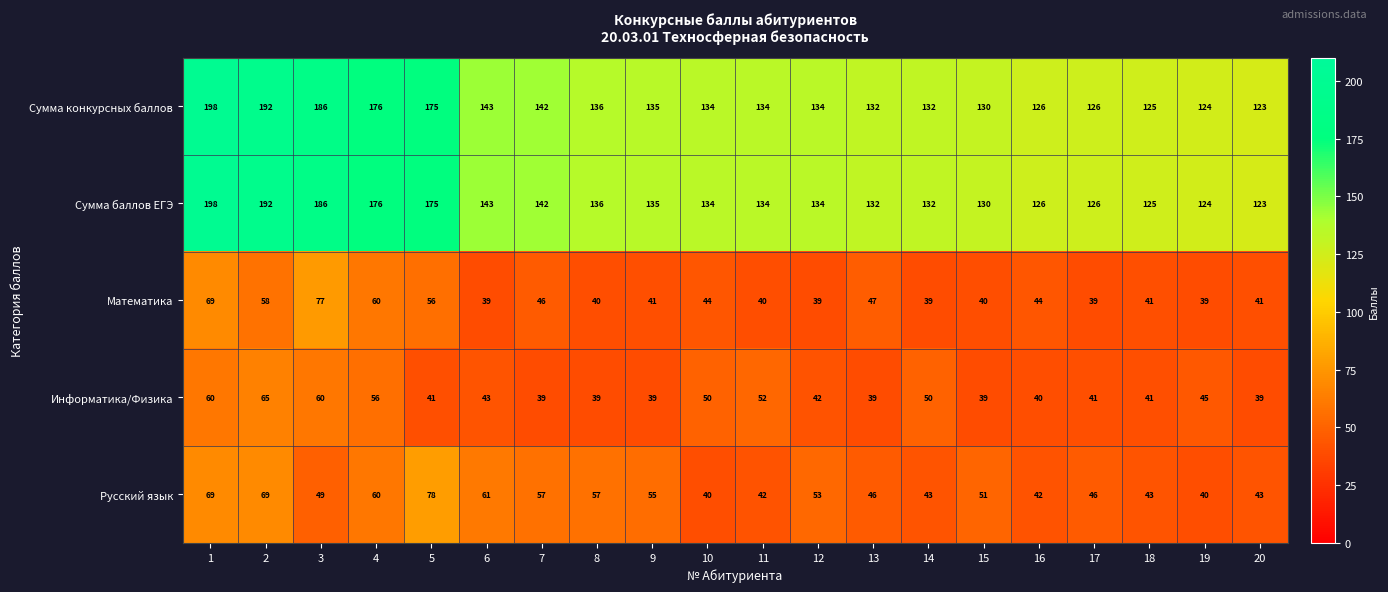

What is the lowest value of the Русский язык series?

40